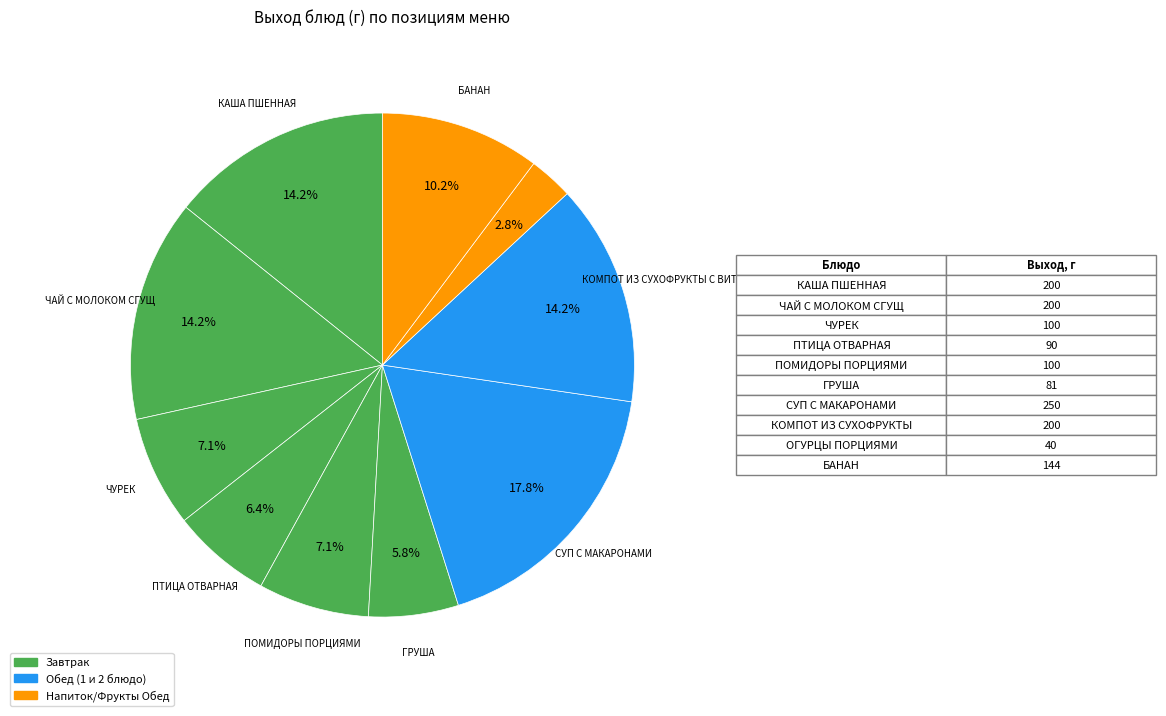

Count the number of slices in the pie.

10